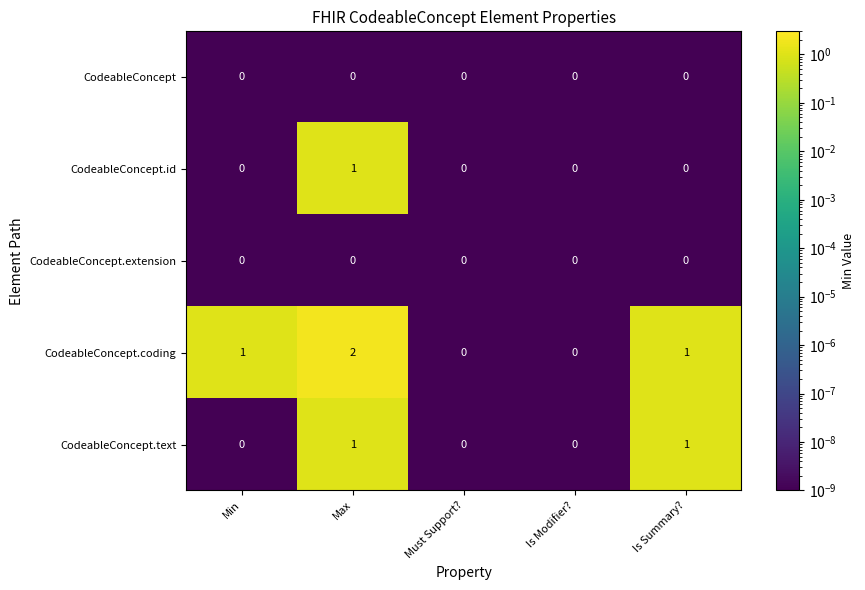

Which series has the largest total across all categories?

CodeableConcept.coding